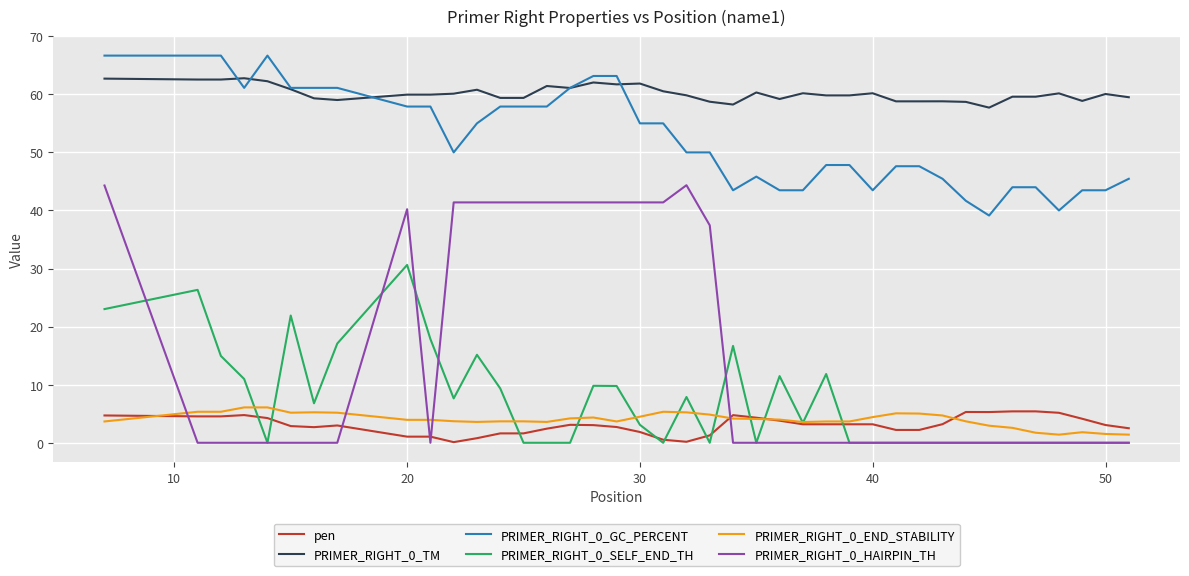

Is this an area chart (filled region under the line)?

No